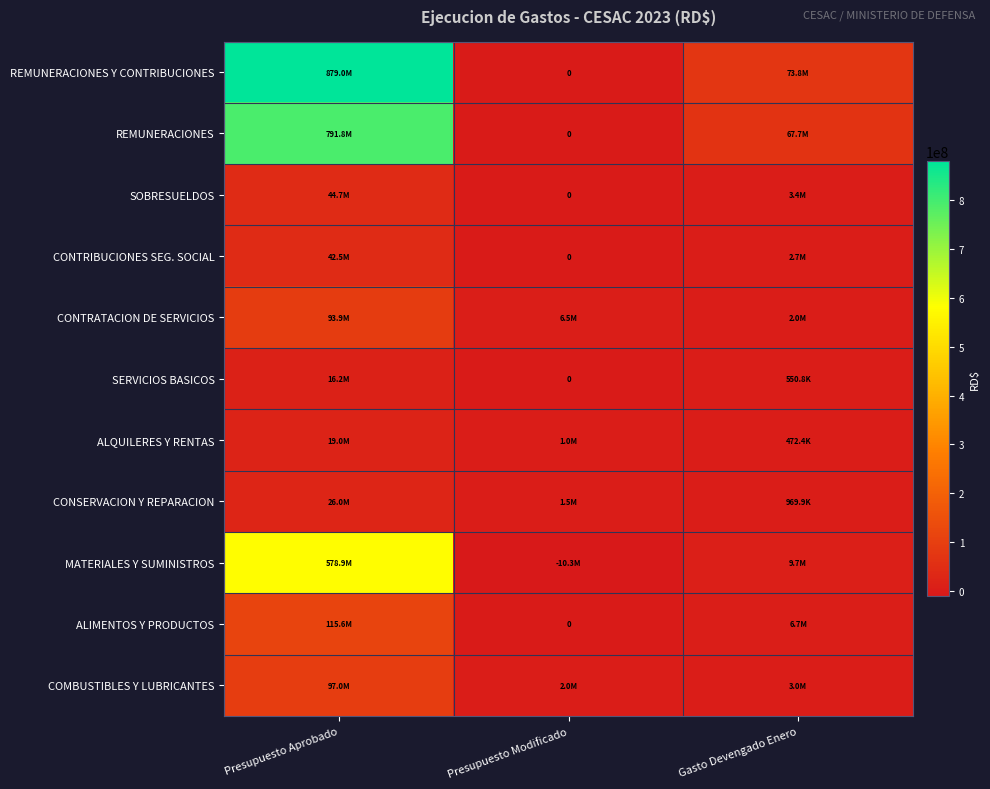

What is the highest value of the REMUNERACIONES Y CONTRIBUCIONES series?

878989672.0